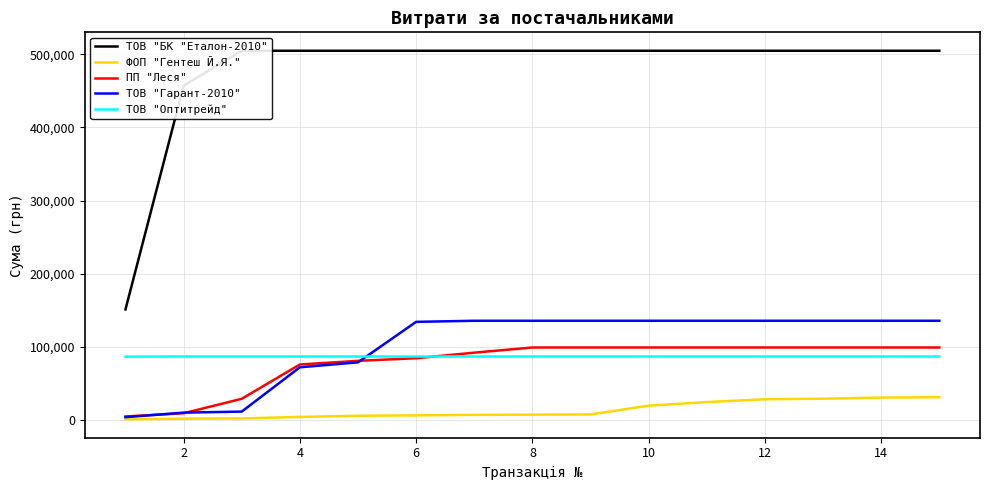

How many categories are shown in the chart?

15